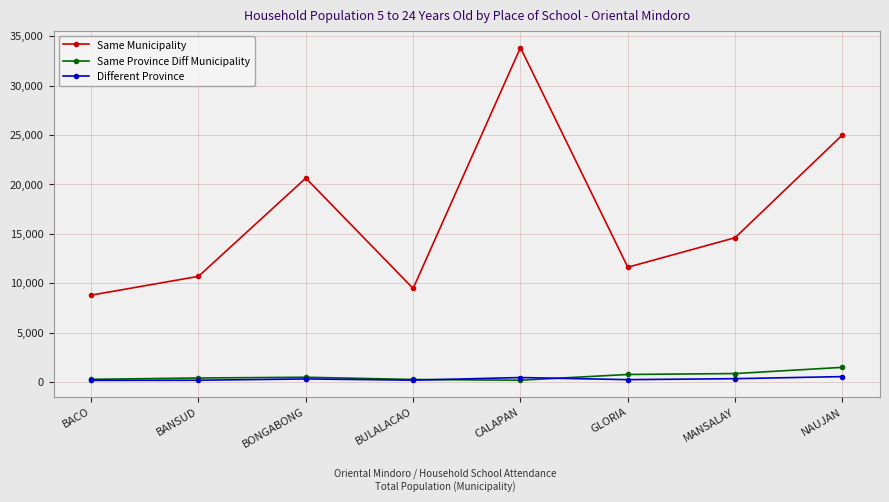

Is the value of Same Municipality at GLORIA greater than the value of Different Province at GLORIA?

Yes